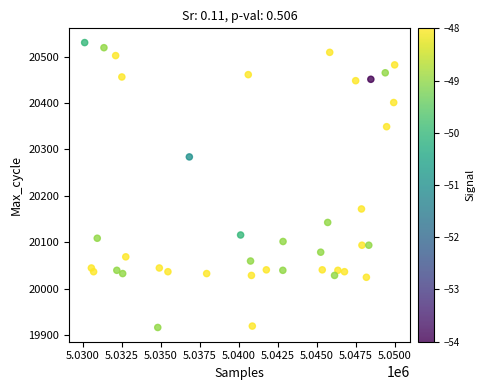

What is the range of X values (max minus min)?

19845